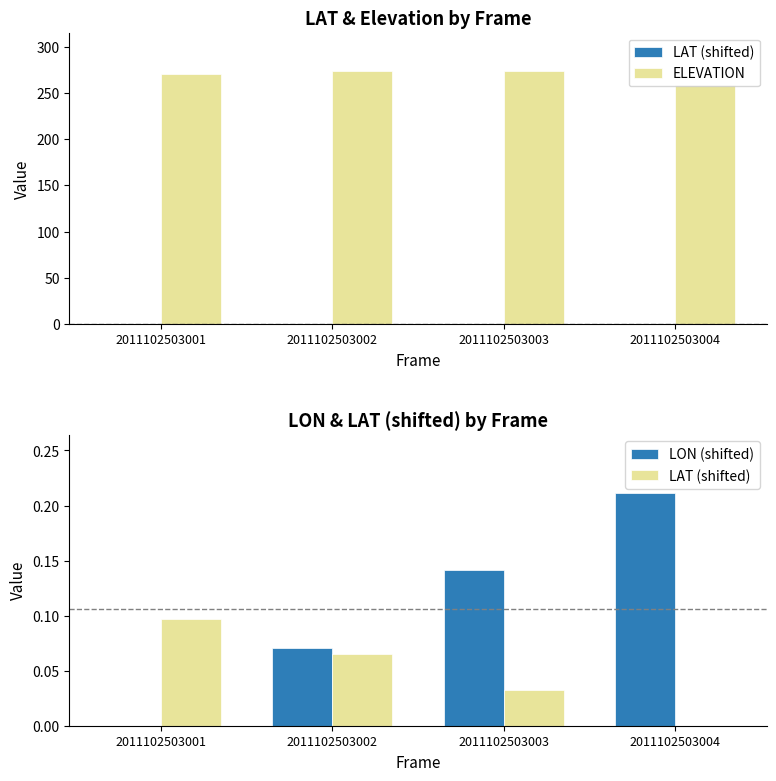

What is the greatest value displayed?

274.1